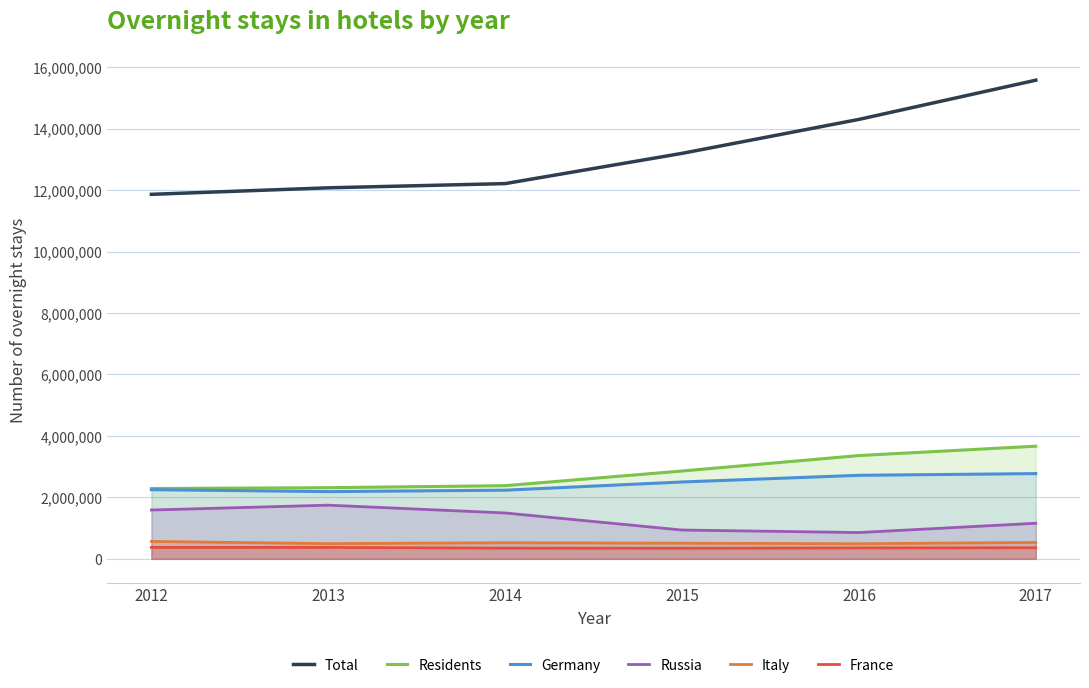

True or false: Russia and Total cross at least once.

False